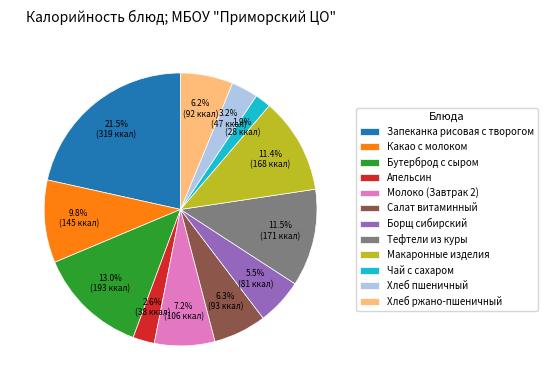

What is the total percentage of Молоко (Завтрак 2) and Бутерброд с сыром?

20.2%